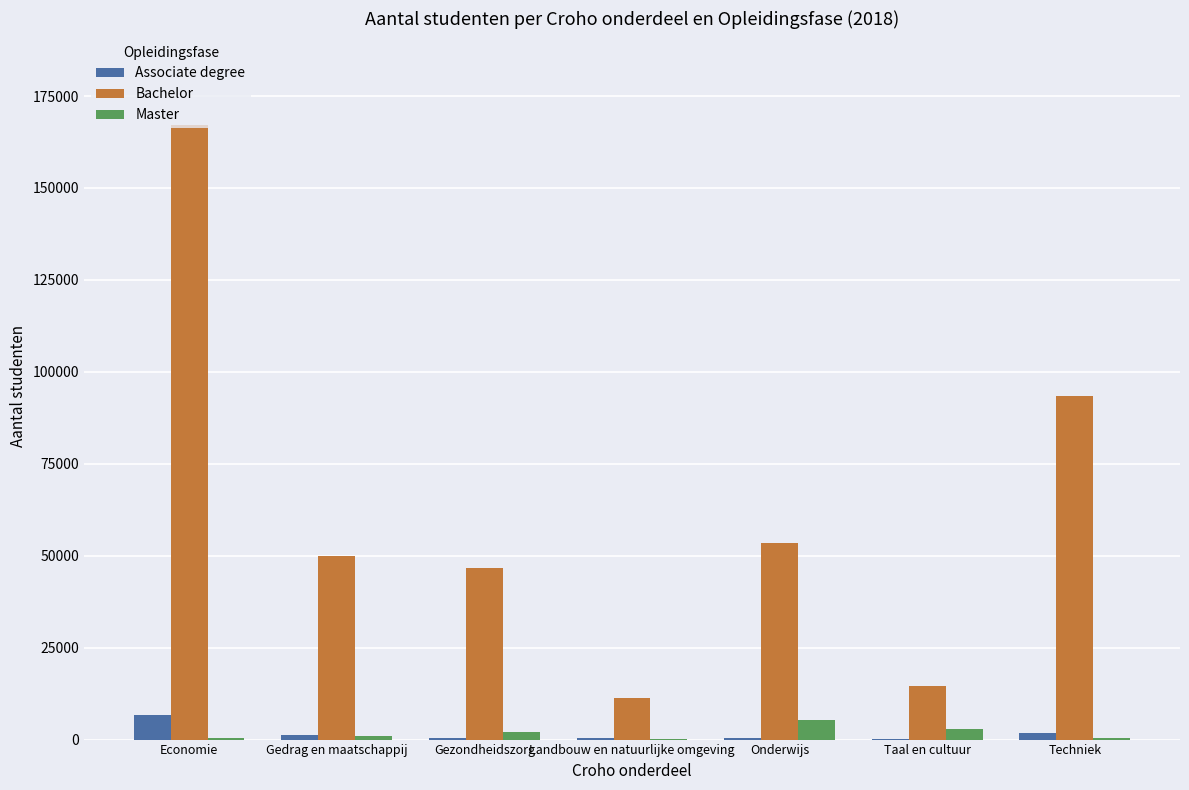

Which series has the largest total across all categories?

Bachelor